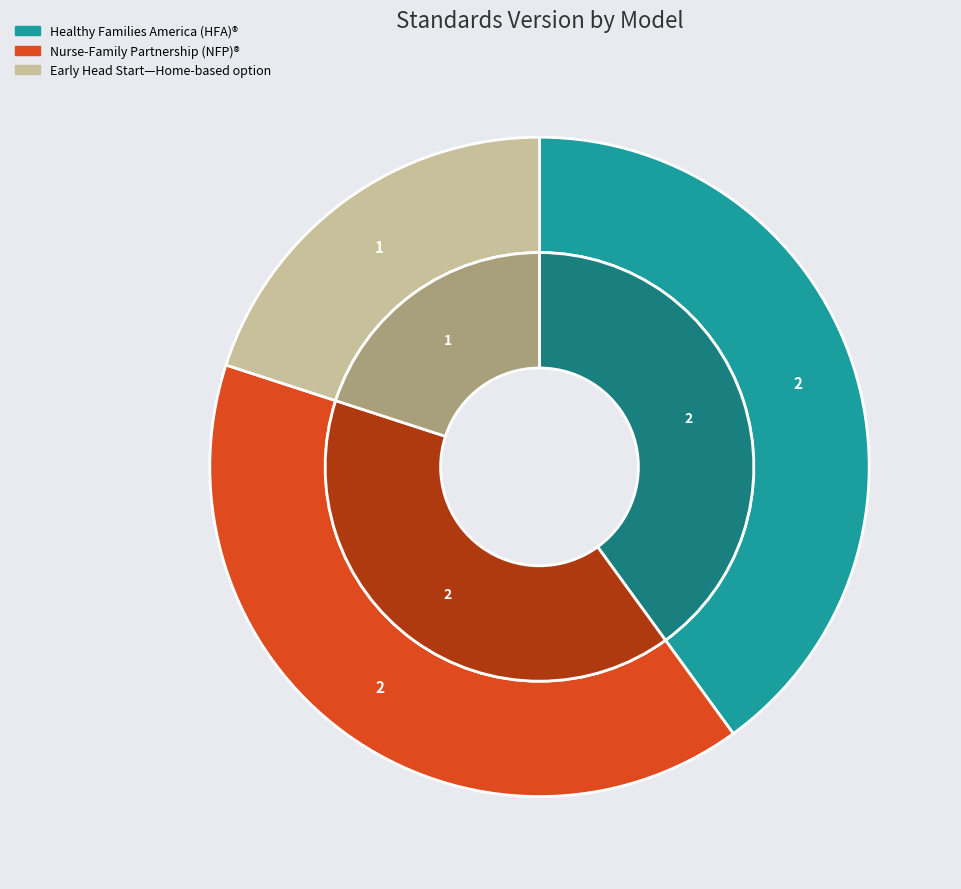

To the nearest percent, what is the average slice percentage?

33%